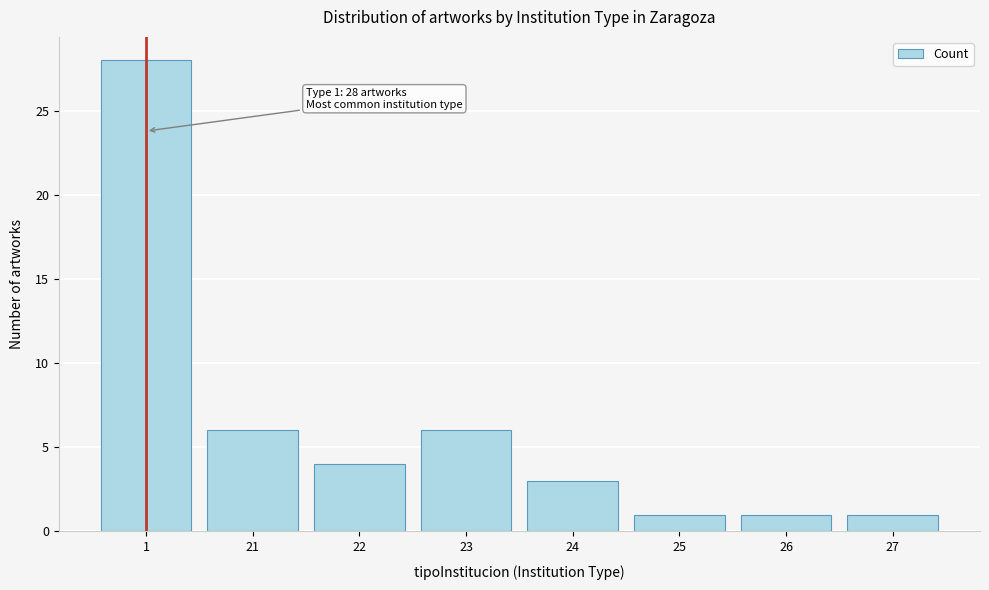

Reading left to right, transcribe all the data shown in this chart.

28	6	4	6	3	1	1	1